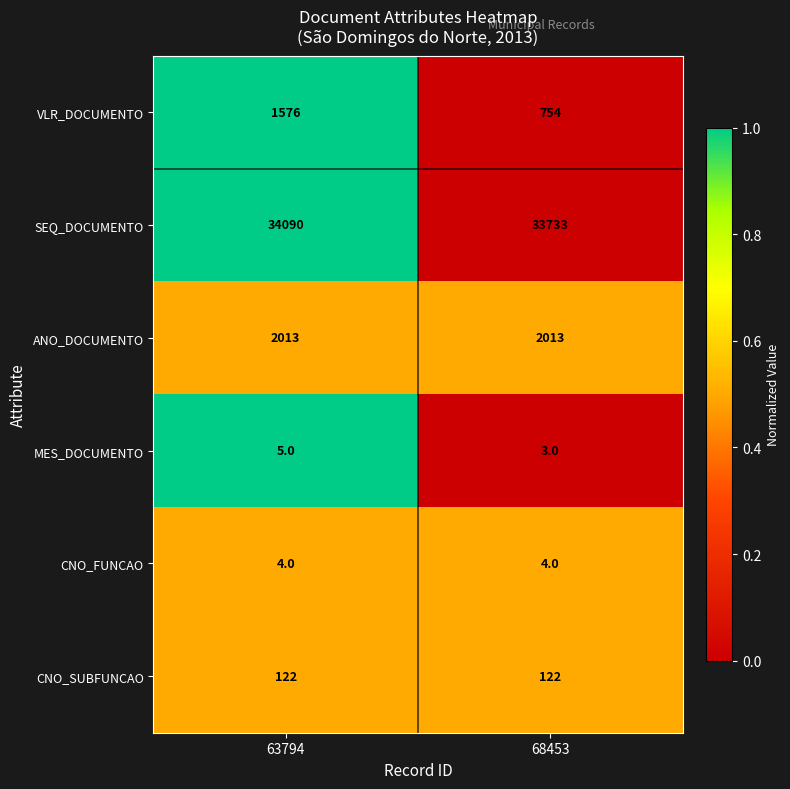

Read the ANO_DOCUMENTO value at 68453.

2013